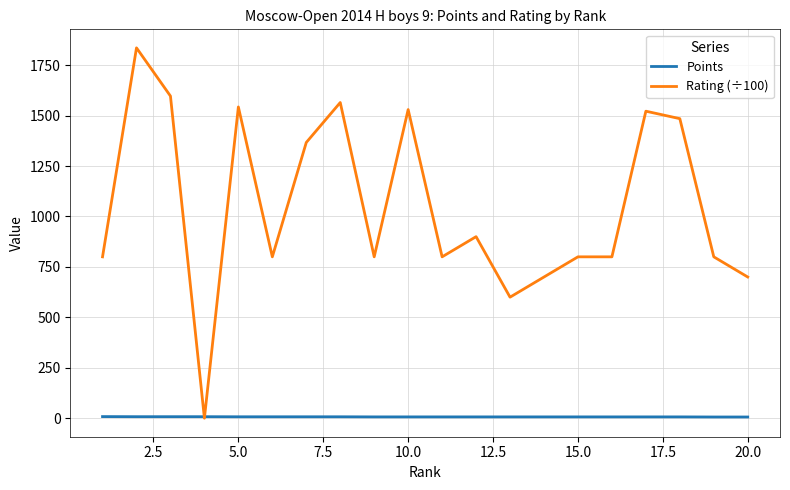

Rank the series by their maximum value, from lowest to highest.

Points, Rating (÷100)